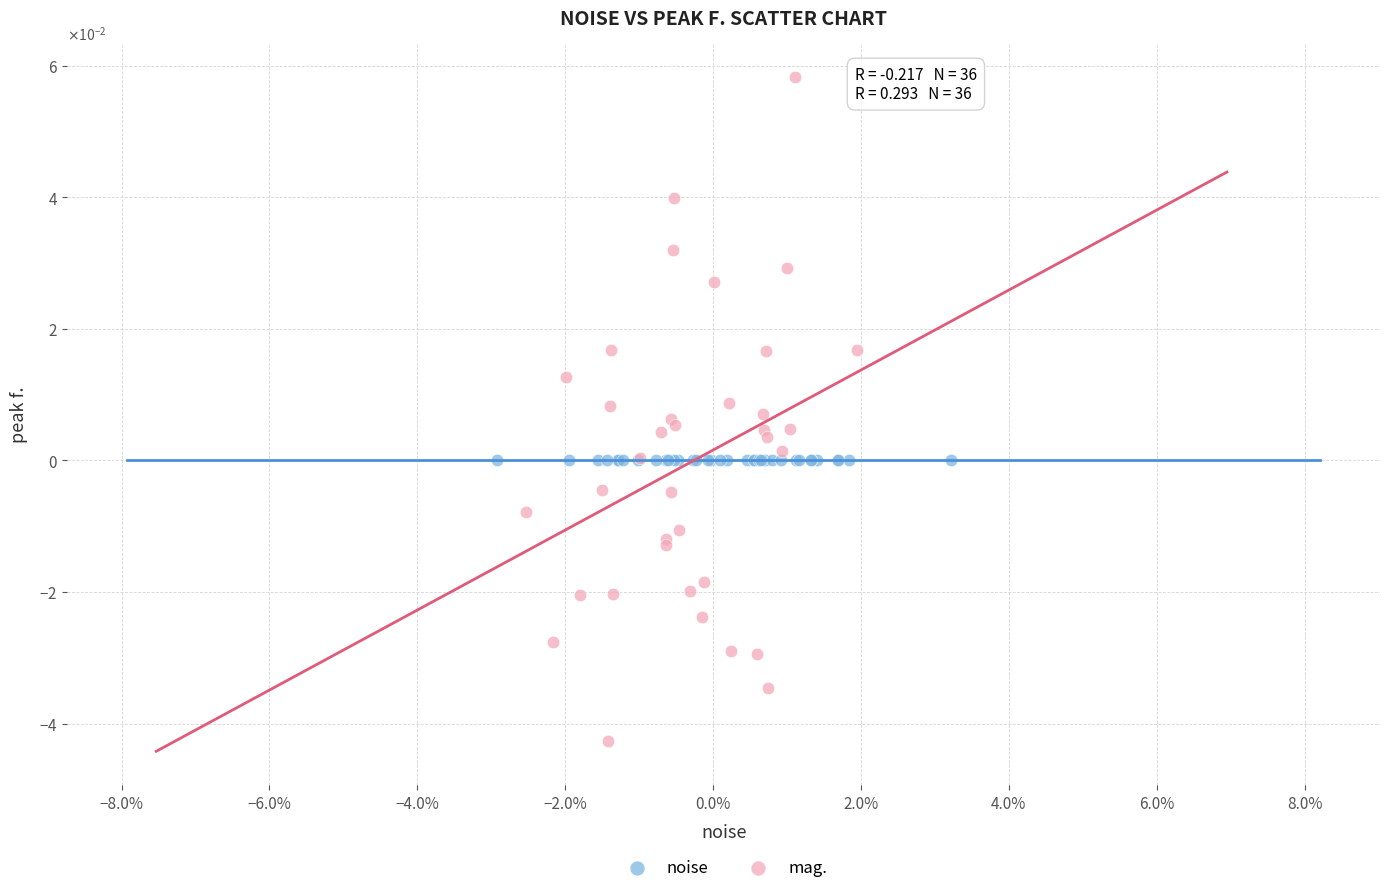

What are all the series names shown in the legend?

noise, mag.